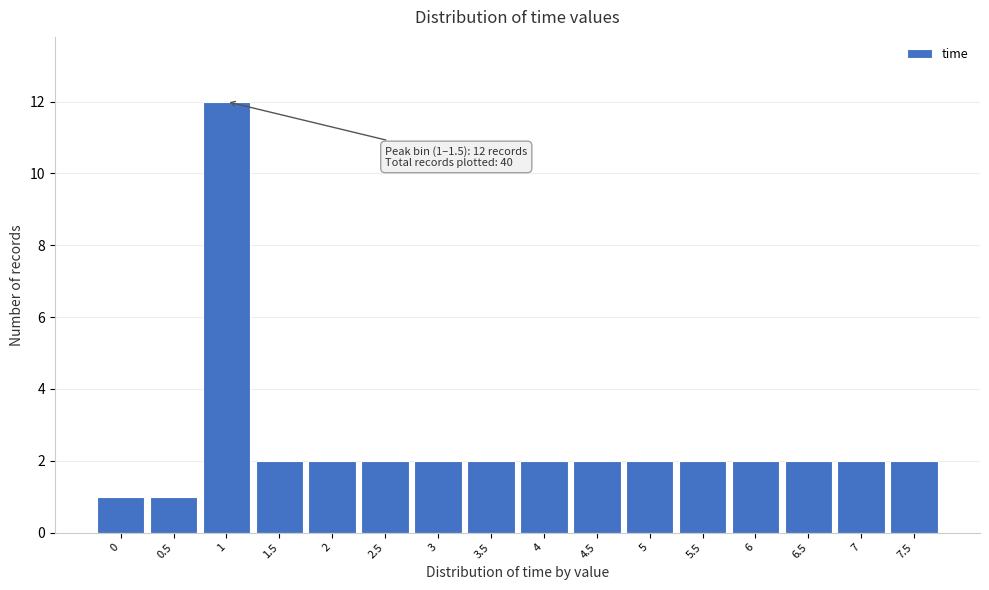

Reading left to right, list all the values displayed in this chart.

0=1	0.5=1	1=12	1.5=2	2=2	2.5=2	3=2	3.5=2	4=2	4.5=2	5=2	5.5=2	6=2	6.5=2	7=2	7.5=2